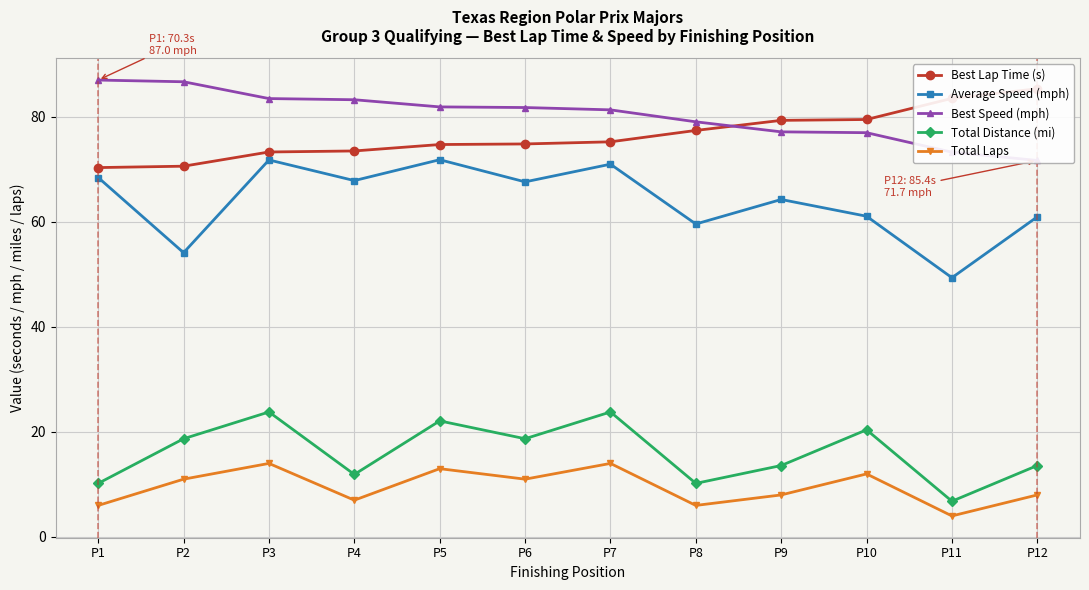

Read the Best Speed (mph) value at P10.

77.0